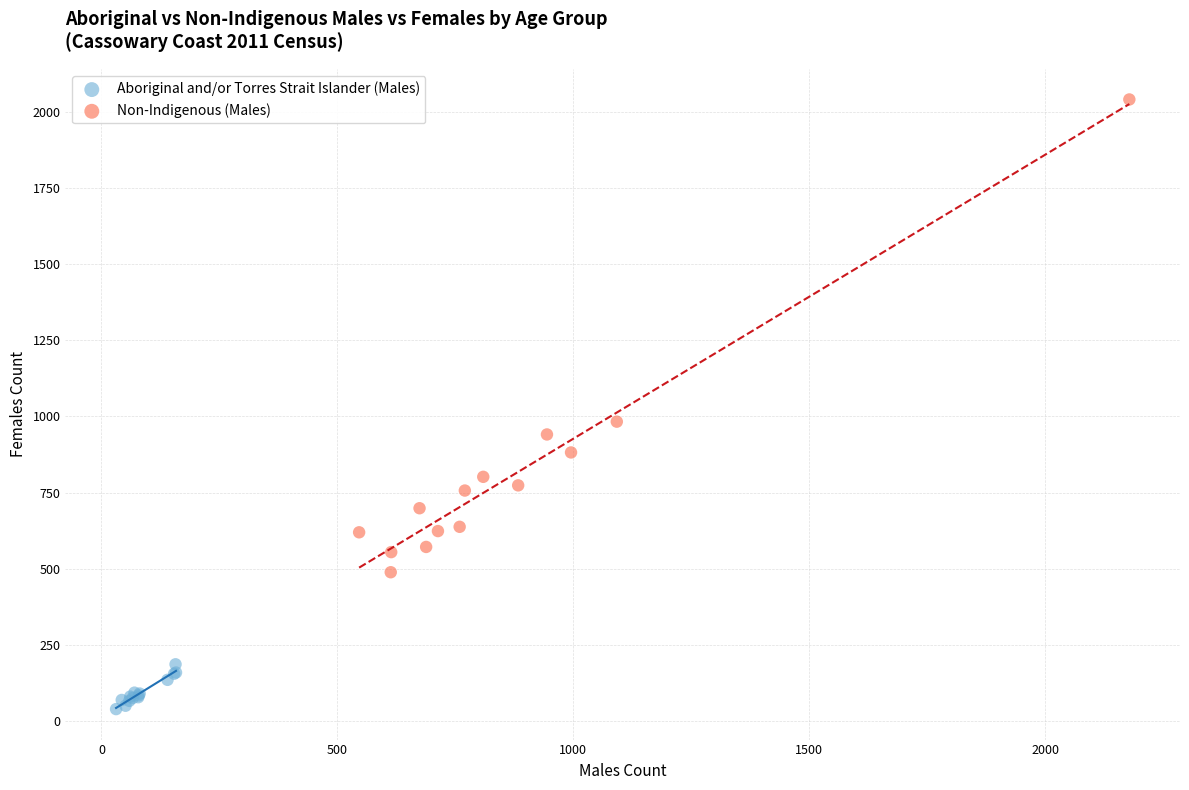

Which series reaches the minimum Y coordinate?

Aboriginal and/or Torres Strait Islander (Males)